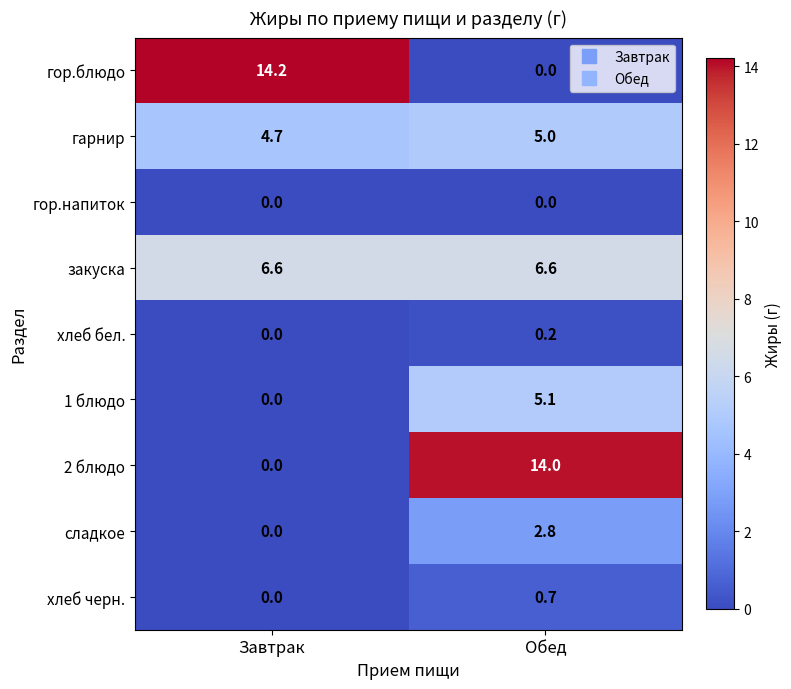

The сладкое series shows 2.8 at Обед. True or false?

True